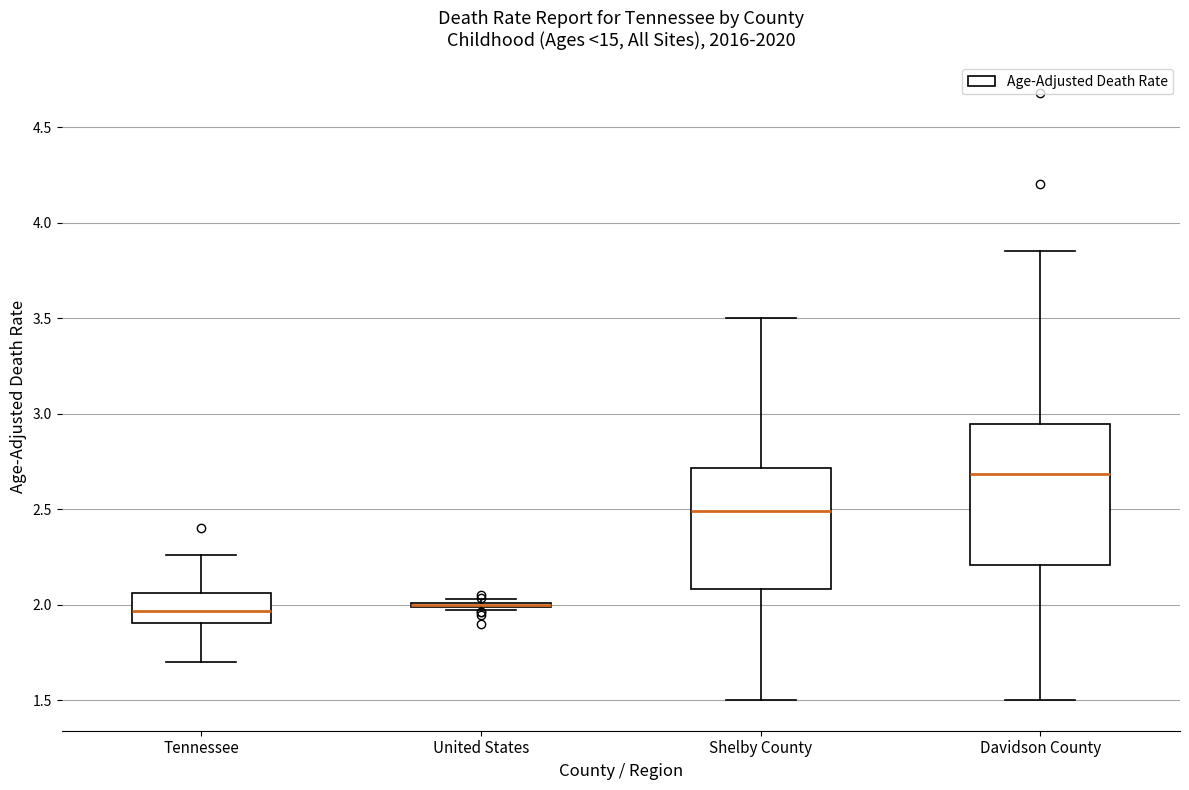

Comparing the boxes themselves (not the whiskers), which one is the tallest?

Davidson County